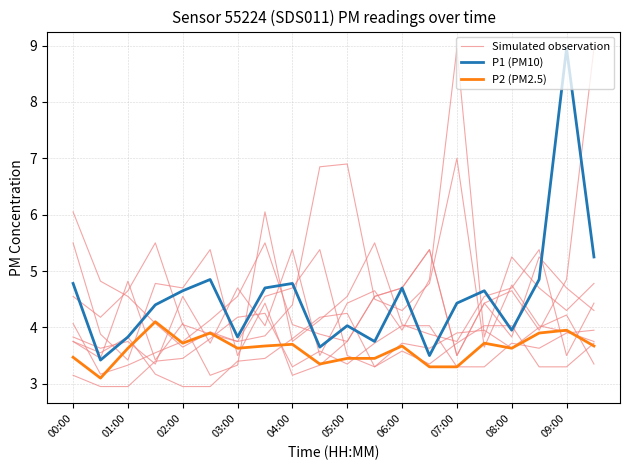

Which series has the widest spread of values?

P1 (PM10)